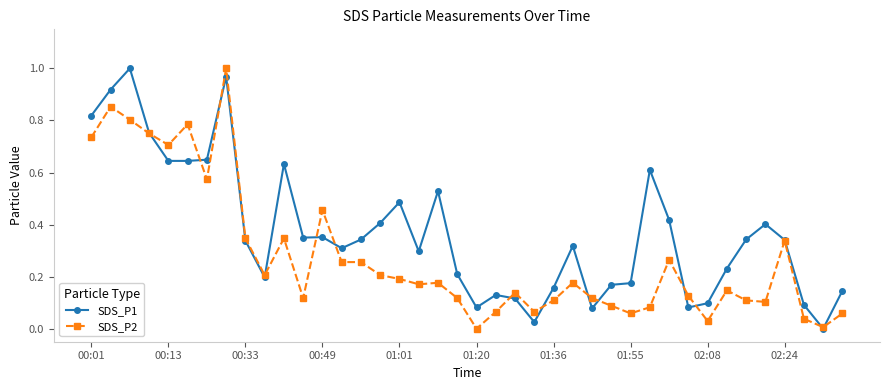

Which series has the largest total across all categories?

SDS_P1